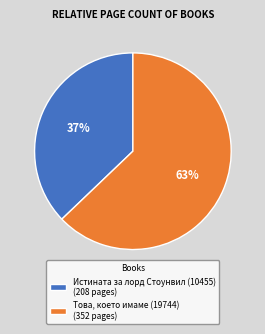

Does Това, което имаме (19744) represent more than half of the total?

Yes